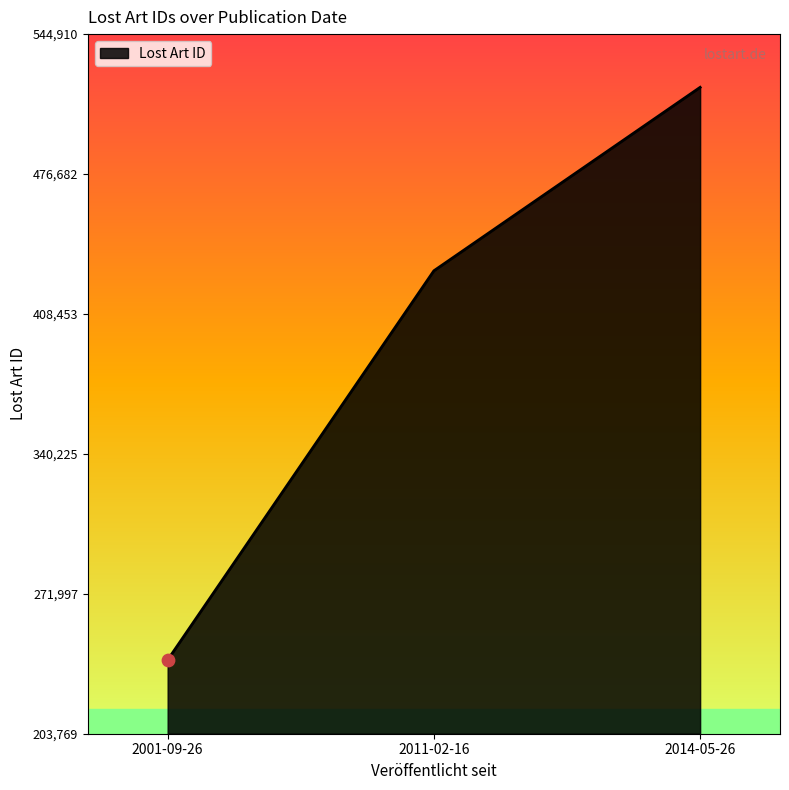

What is the change in value from 2011-02-16 to 2014-05-26?

+89456